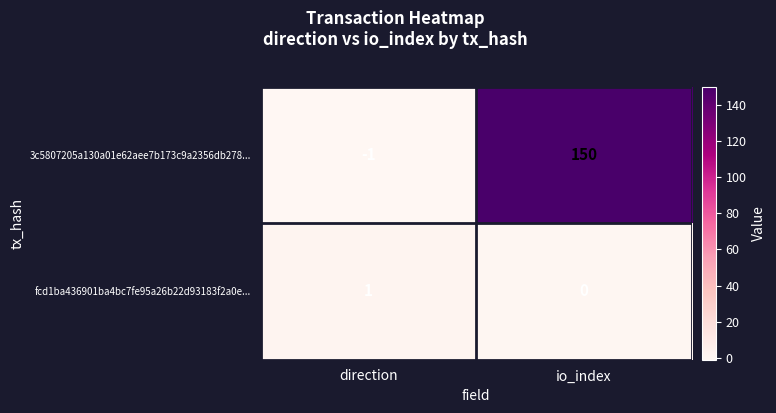

True or false: 3c5807205a130a01e62aee7b173c9a2356db278... has a value of -1 at direction.

True